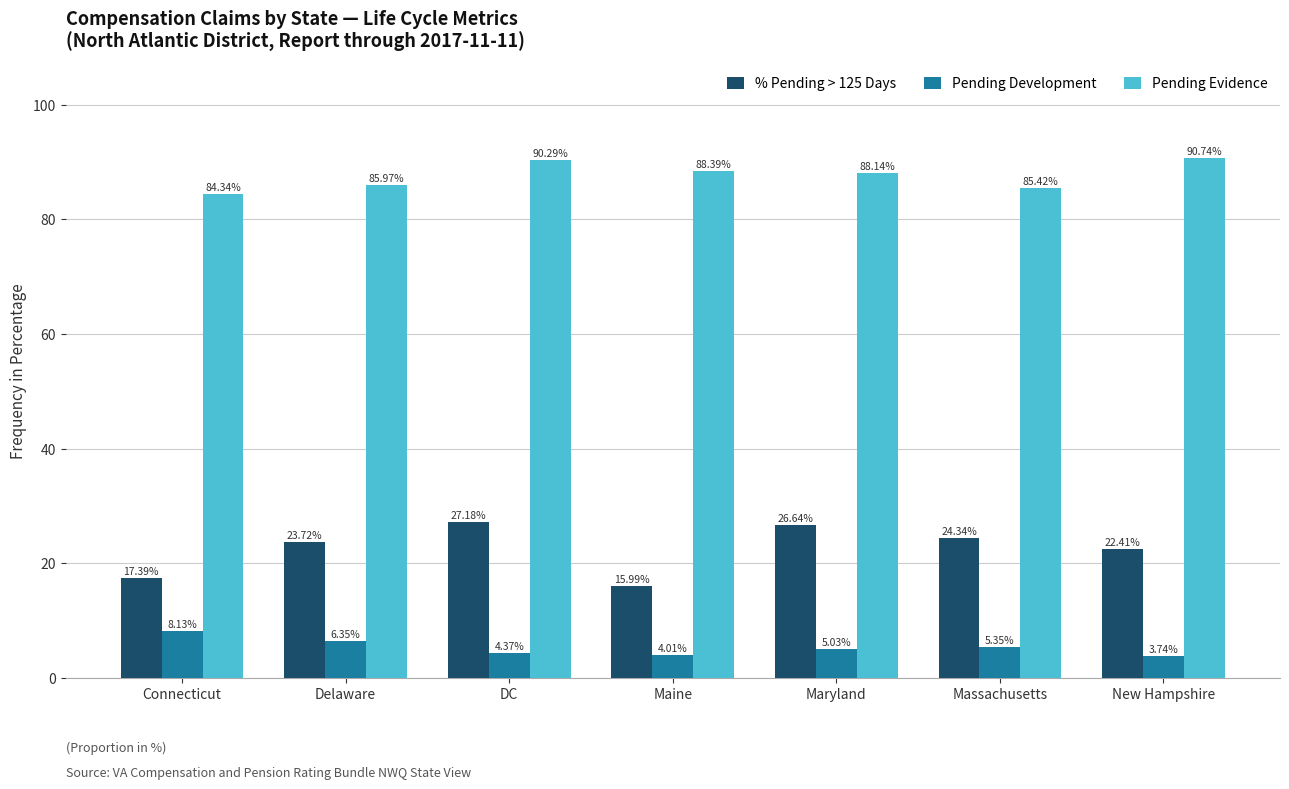

What is the label of the 1st bar from the left?

Connecticut